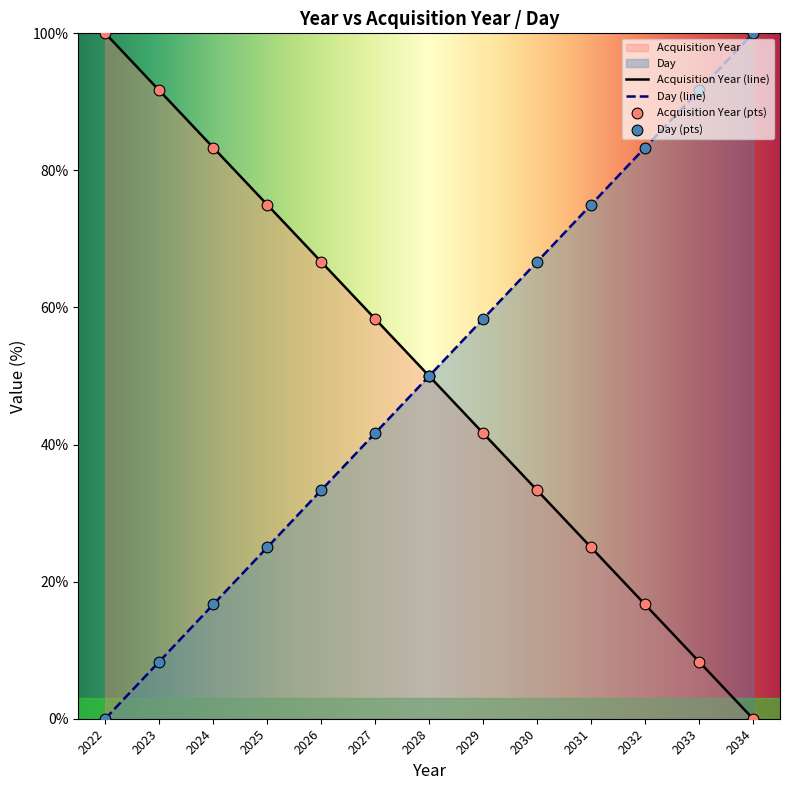

What are all the series names shown in the legend?

Acquisition Year, Day